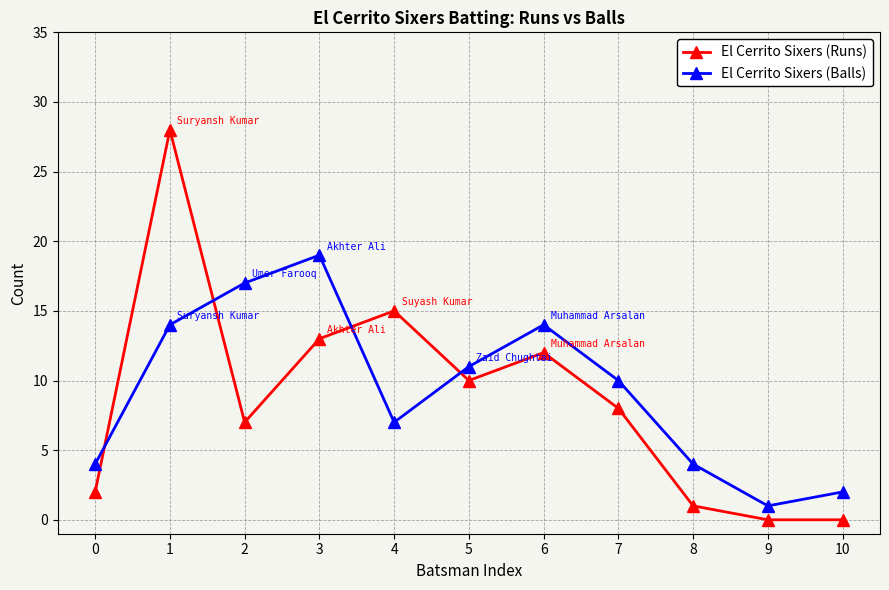

Where is the first local maximum for El Cerrito Sixers (Balls)?

3